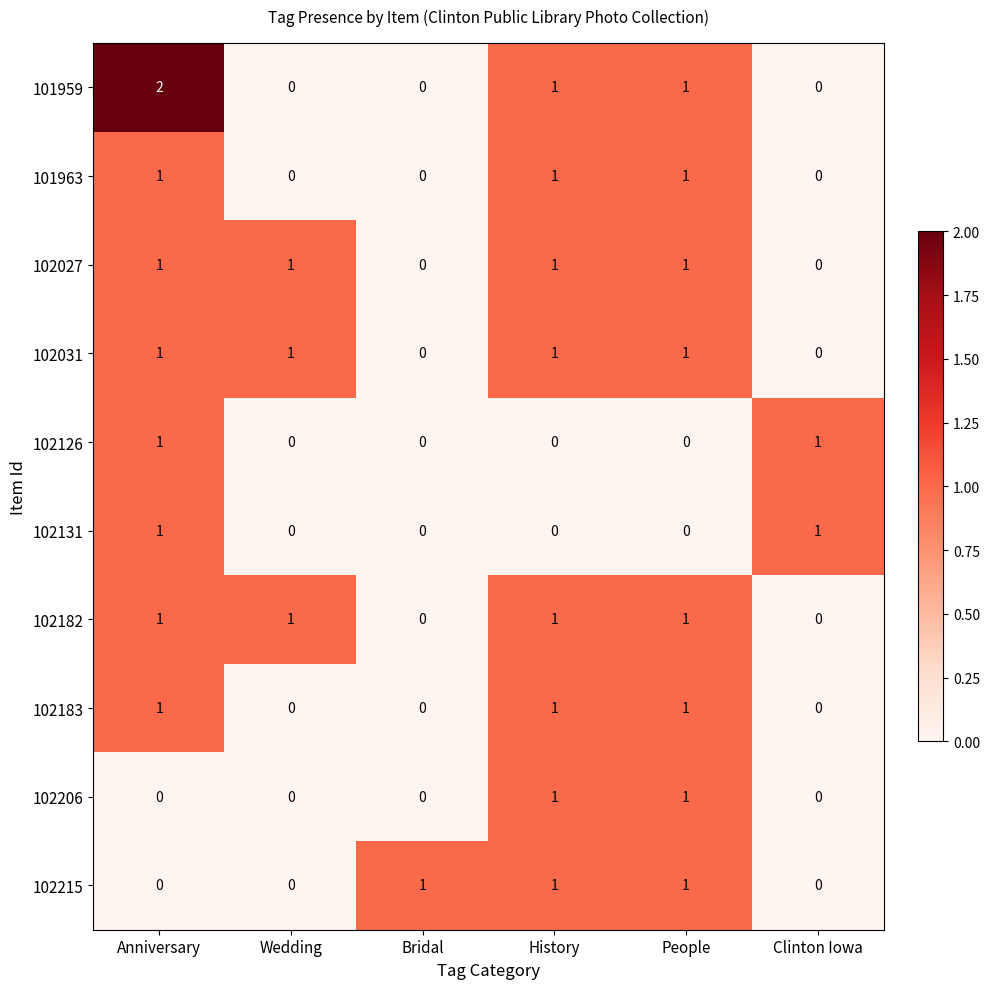

Is the value of 102183 at Bridal greater than the value of 102131 at Clinton Iowa?

No